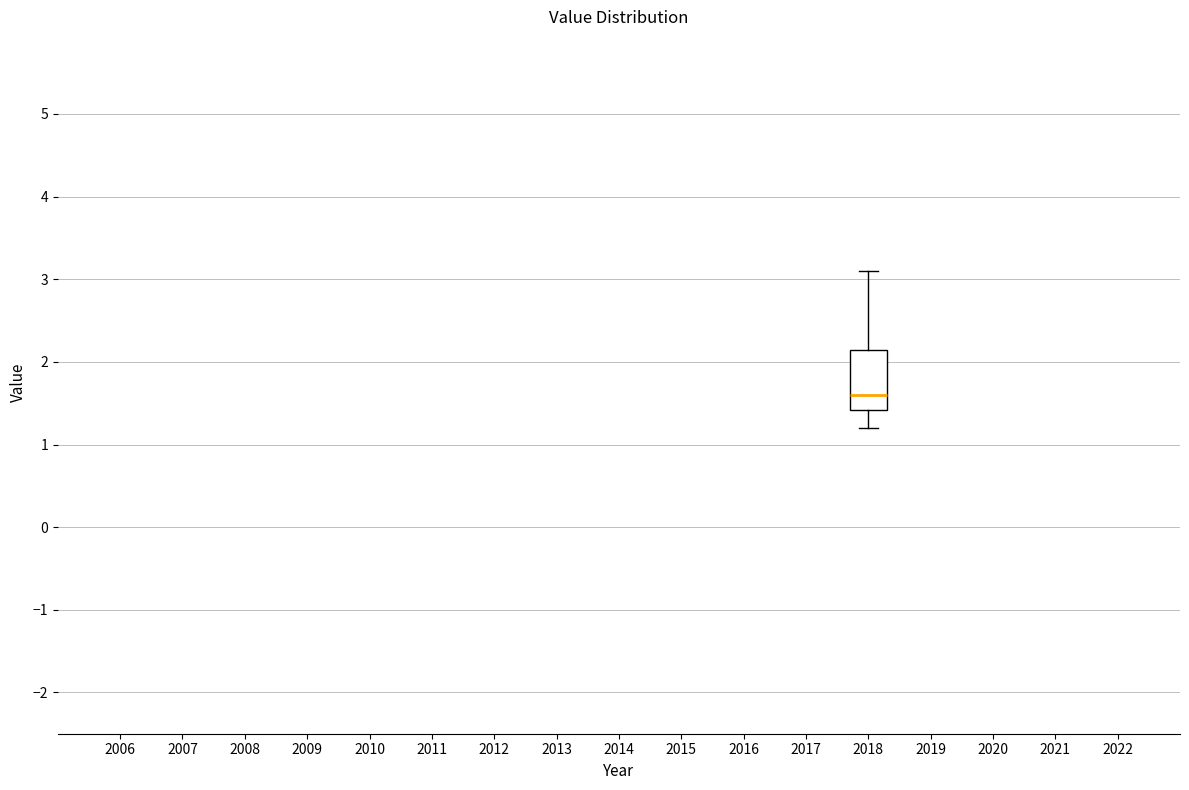

Transcribe this box plot: give where the median line is, the range the box spans, and where the two whiskers end, as read against the y-axis. The values are not printed on the chart, so give them approximately, as read against the axis.

median 1.6, box 1.4 to 2.1, whiskers 1.2 to 3.1